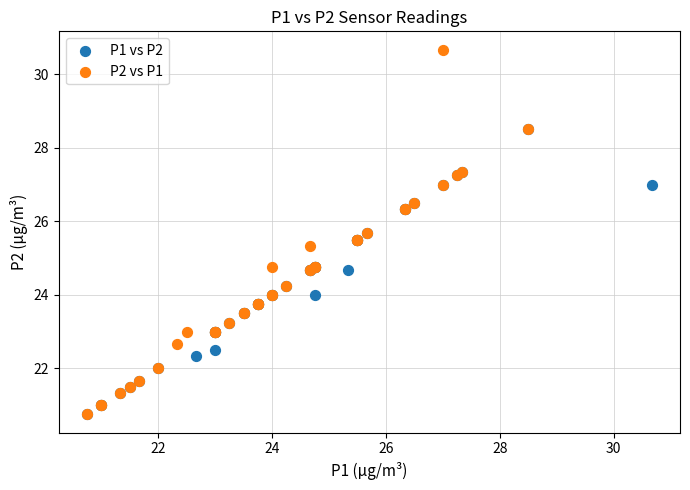

Which series reaches the maximum Y coordinate?

P2 vs P1